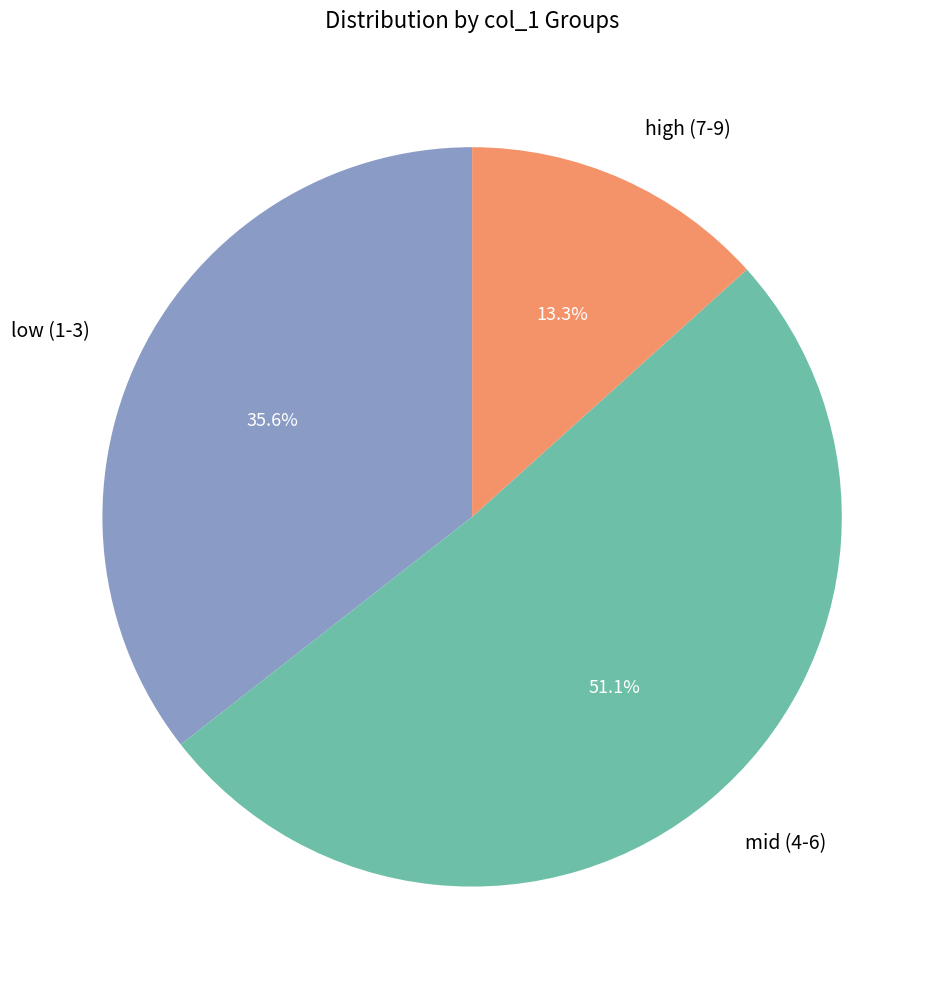

Which slice represents more than half of the pie?

mid (4-6)